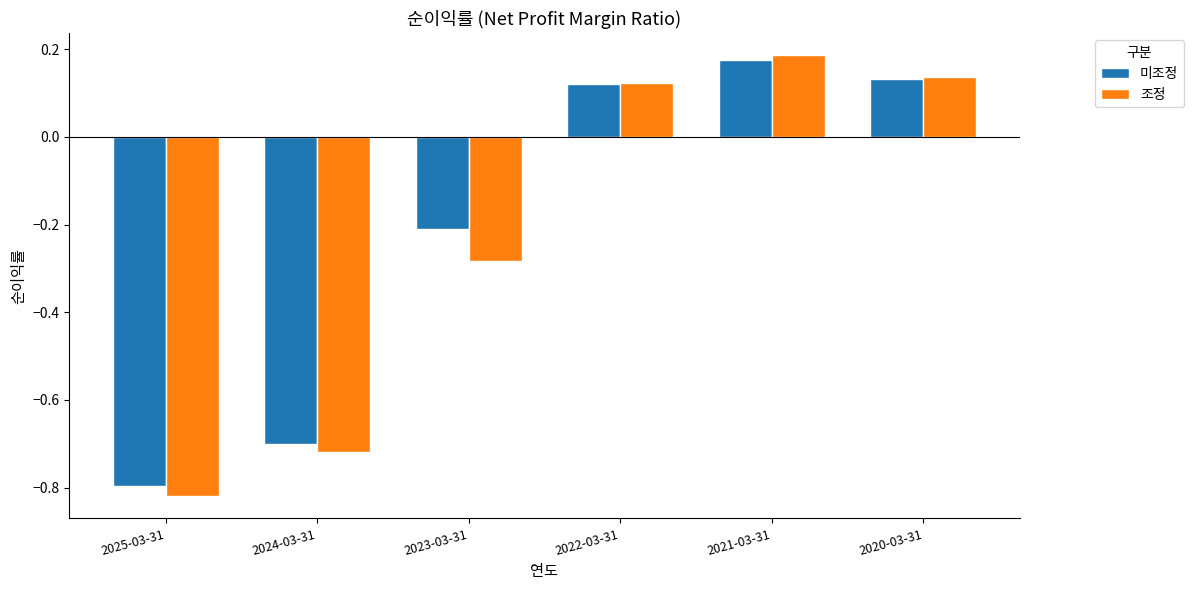

How many 조정 values are between 0 and 1?

3